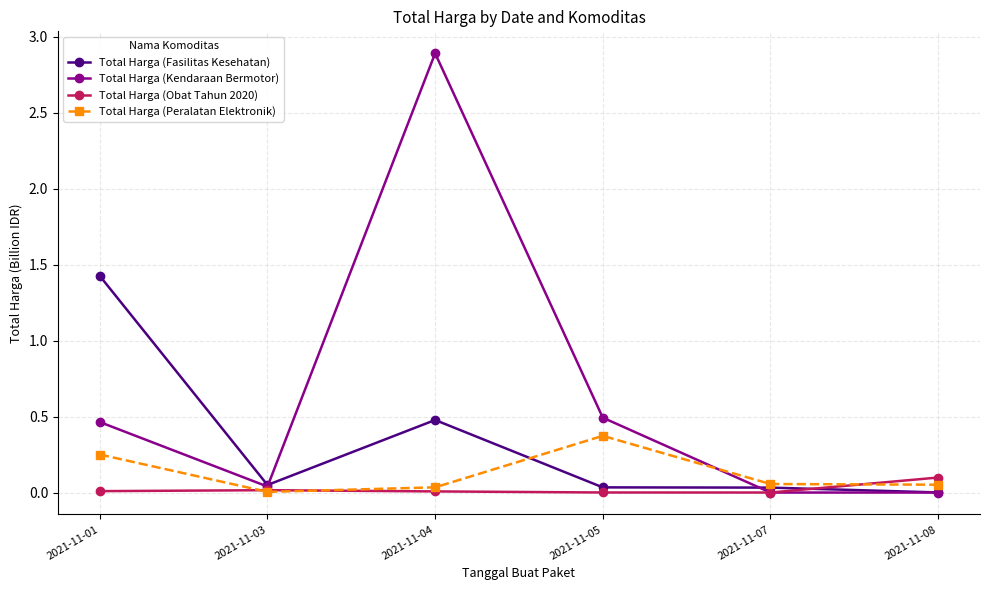

Which series has the largest total across all categories?

Total Harga (Kendaraan Bermotor)